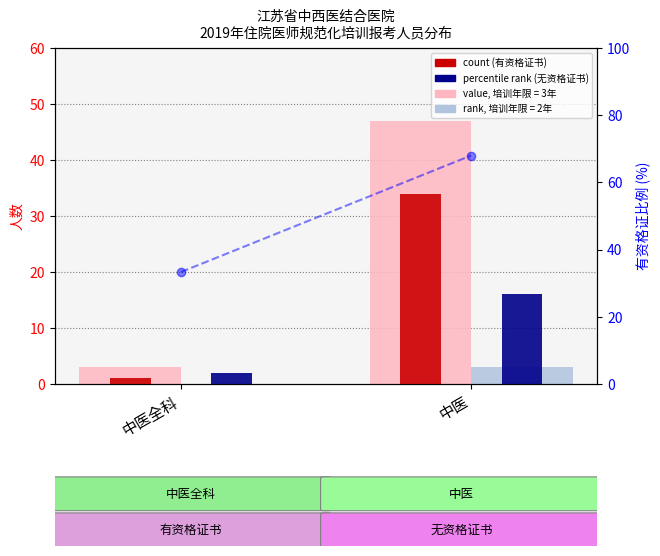

What is the total value across all series at 中医?

50